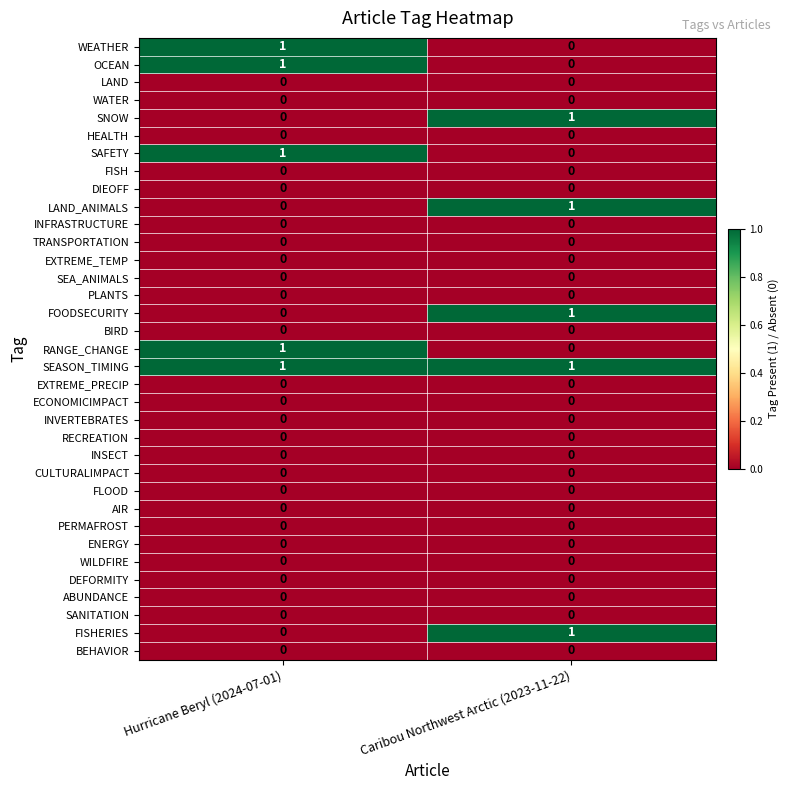

What is the total value across all series at Caribou Northwest Arctic (2023-11-22)?

5